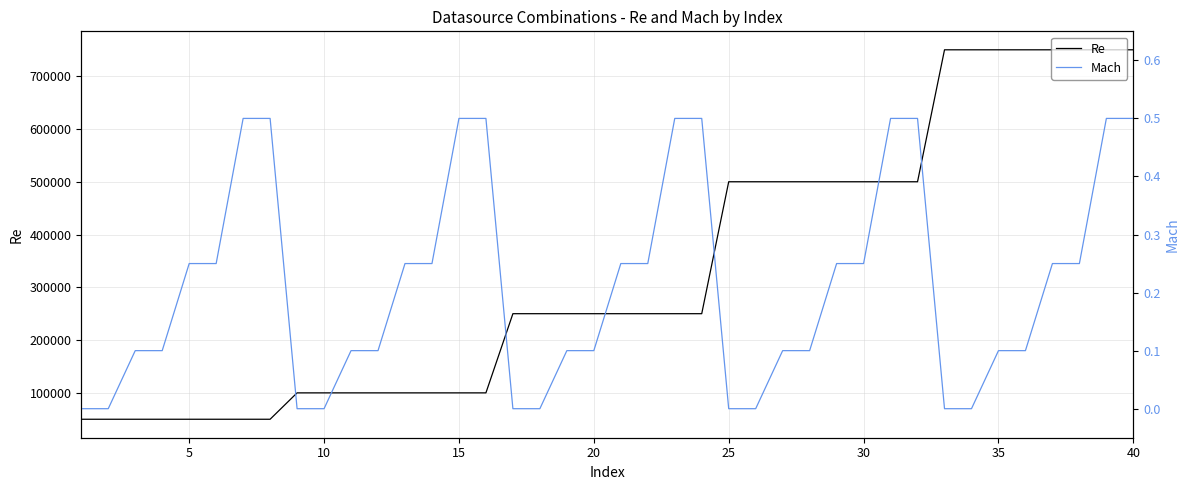

What is the lowest value of the Re series?

50000